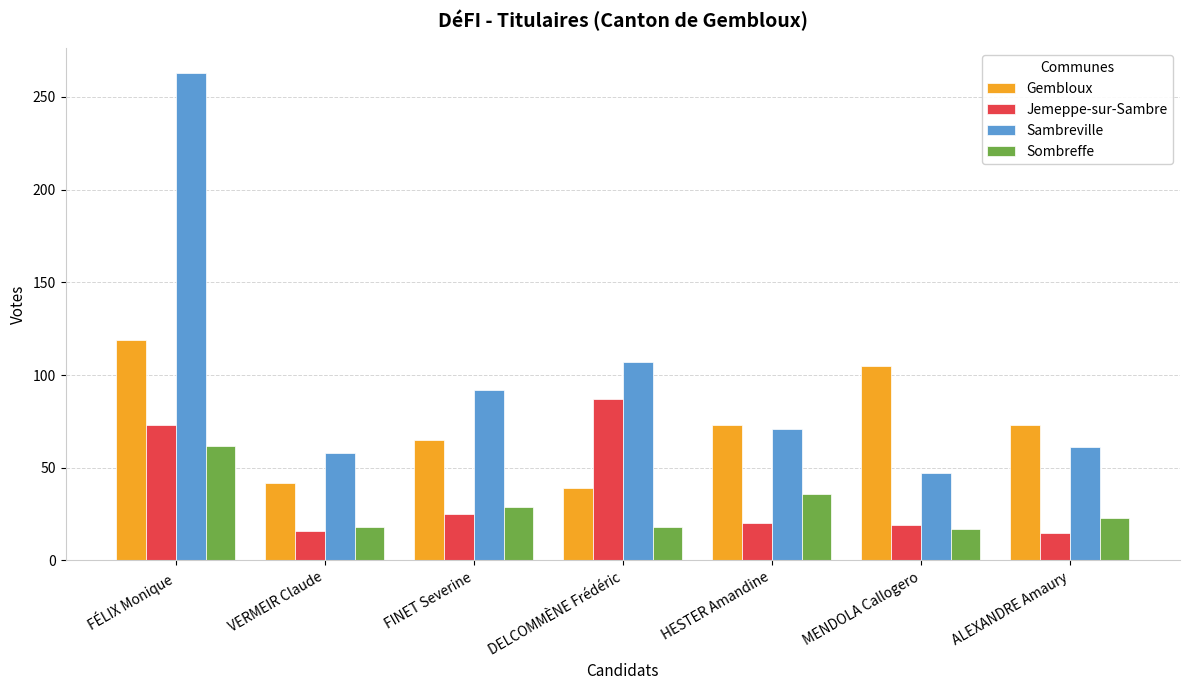

Which series has the widest spread of values?

Sambreville